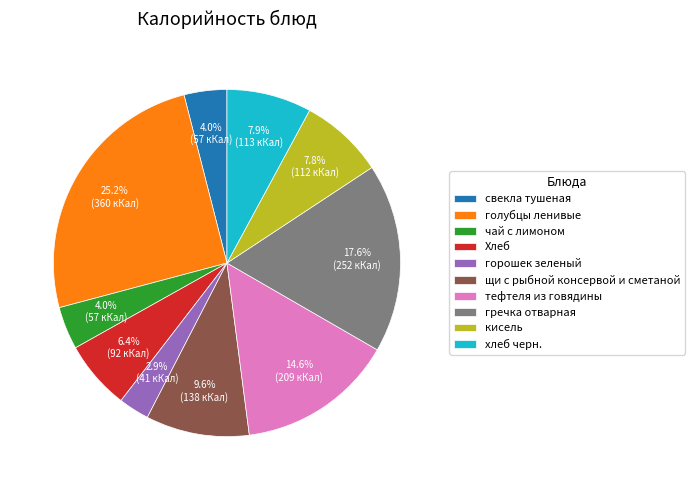

Is there any slice that represents more than half of the pie?

No